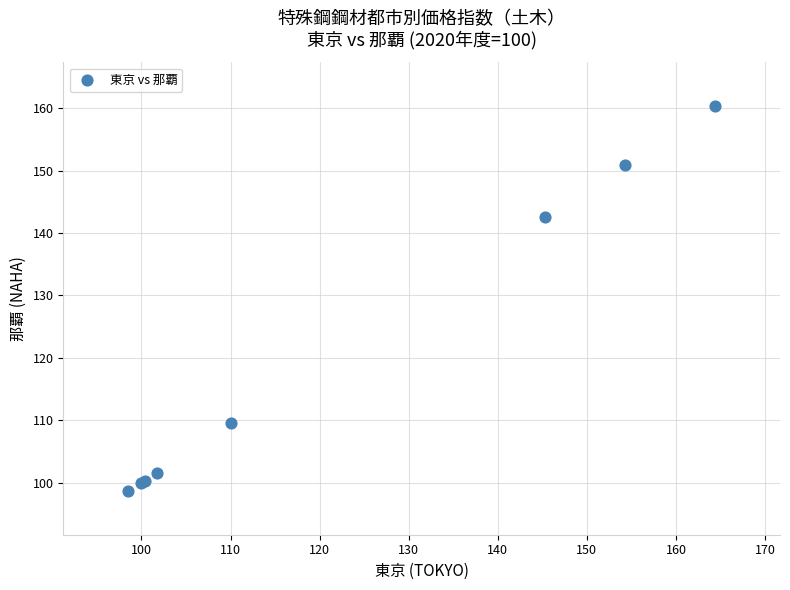

What Y value in the scatter plot is closest to 129?

142.5